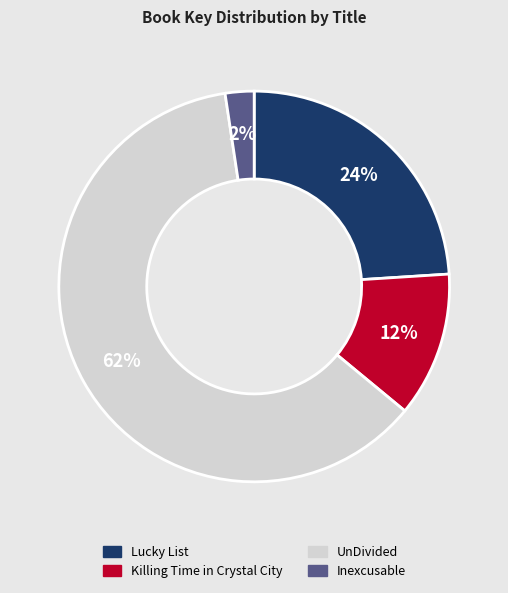

Which slice represents more than half of the pie?

UnDivided